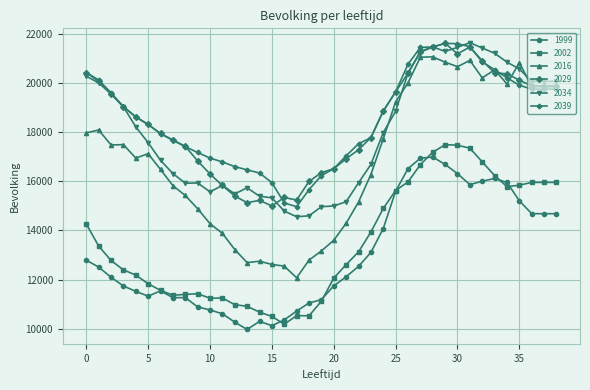

True or false: 1999 has more than 0 interior local peaks.

True